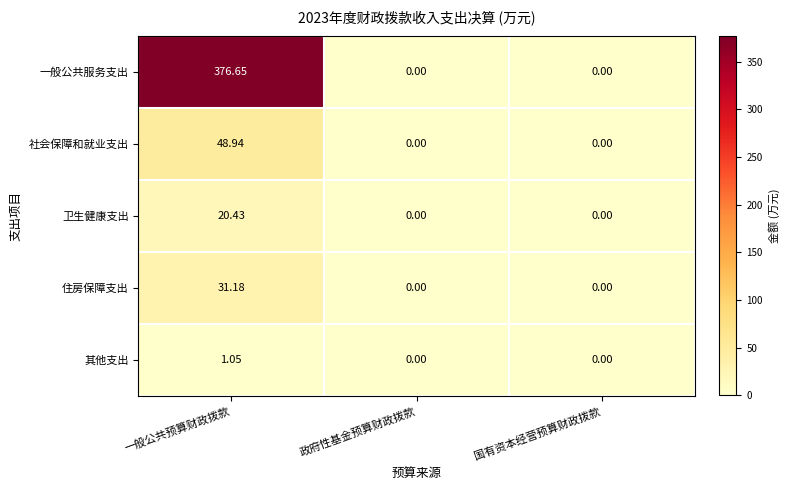

At which category is the sum across all series the highest?

一般公共预算财政拨款